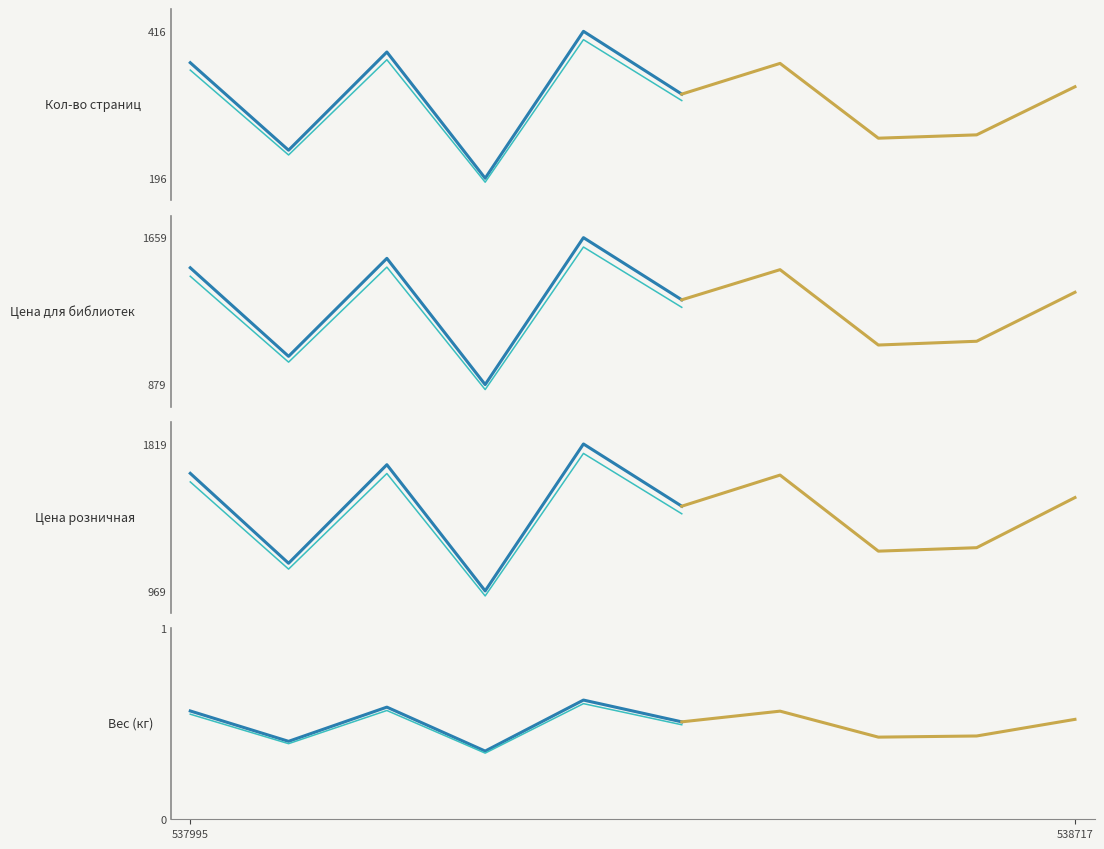

Rank the series at 3 from highest to lowest value.

Цена розничная, Цена для библиотек, Кол-во страниц, Вес (кг)